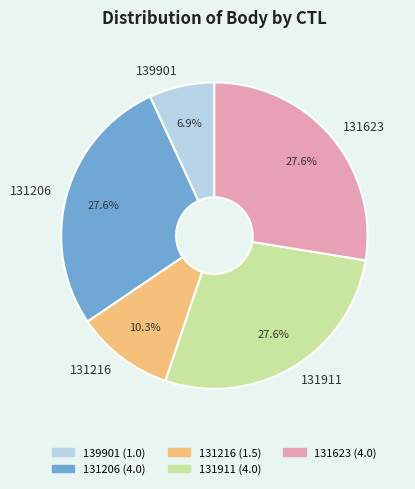

What percentage is the 131216 slice, to the nearest percent?

10%